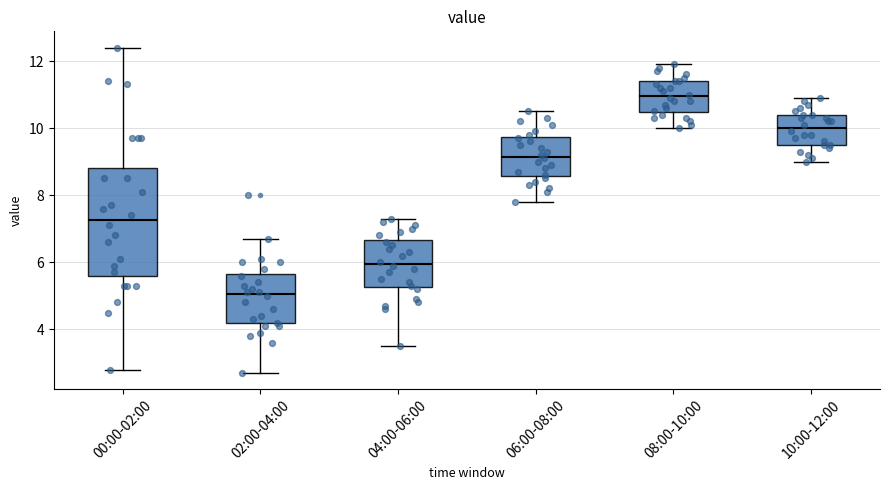

Reading left to right, transcribe this box plot: for each box, give where its median line is, the range the box spans, and where its two whiskers end, as read against the y-axis. The values are not printed on the chart, so give them approximately, as read against the axis.

00:00-02:00: median 7.2, box 5.6 to 8.8, whiskers 2.8 to 12.4
02:00-04:00: median 5.0, box 4.2 to 5.6, whiskers 2.8 to 6.8
04:00-06:00: median 6.0, box 5.2 to 6.6, whiskers 3.6 to 7.4
06:00-08:00: median 9.2, box 8.6 to 9.8, whiskers 7.8 to 10.6
08:00-10:00: median 11.0, box 10.4 to 11.4, whiskers 10.0 to 12.0
10:00-12:00: median 10.0, box 9.6 to 10.4, whiskers 9.0 to 11.0